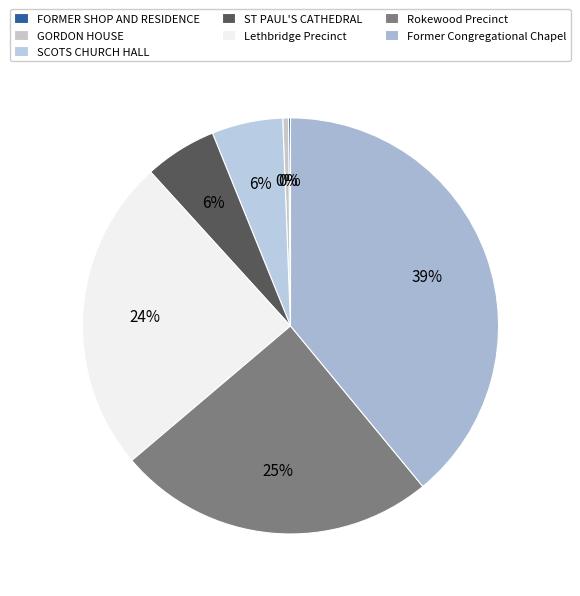

Count the number of slices in the pie.

7